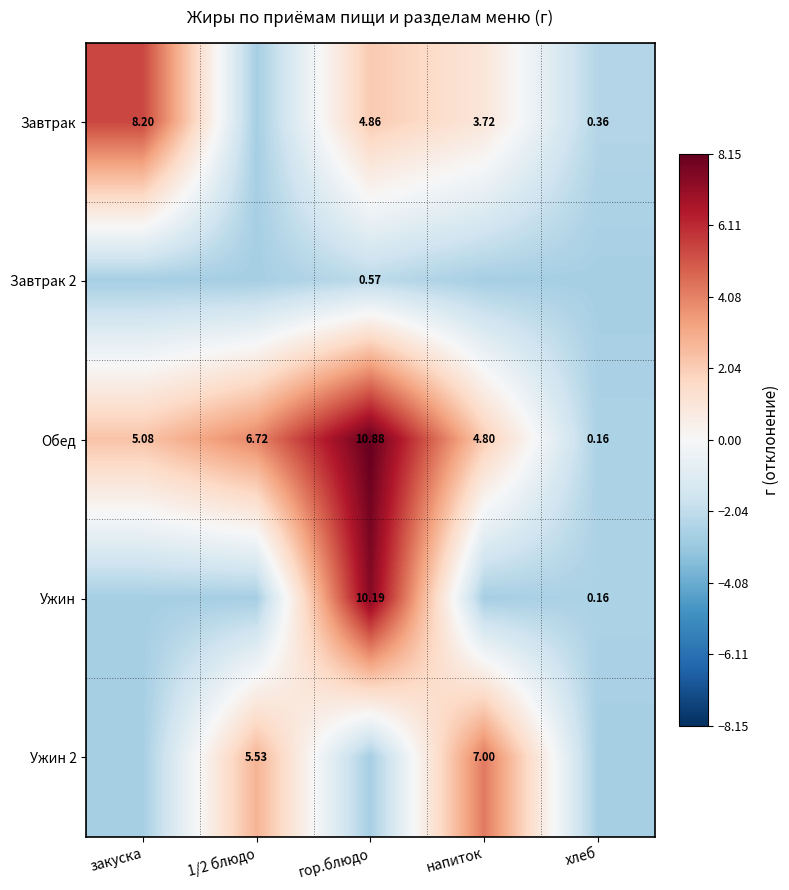

Is the value of Ужин at хлеб greater than the value of Завтрак at хлеб?

No